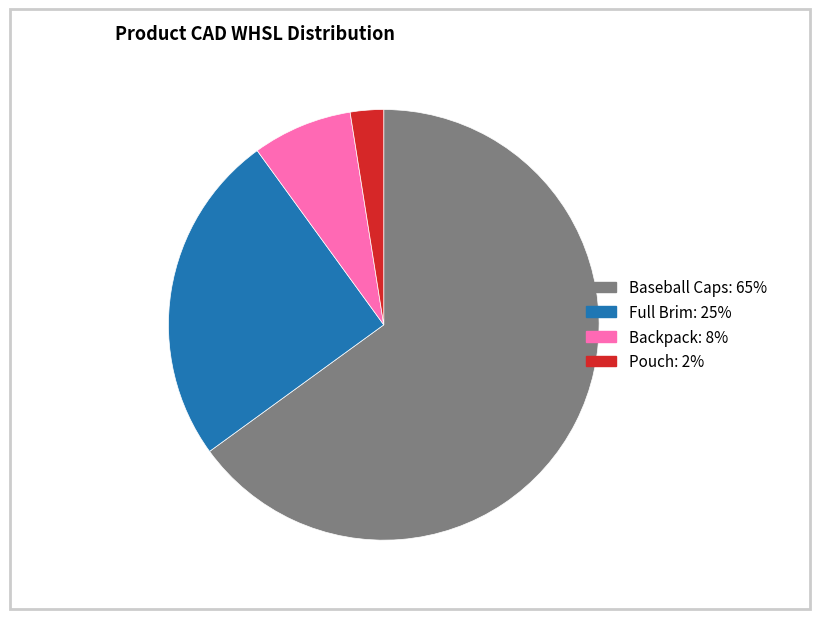

Does any single category account for the majority?

Yes